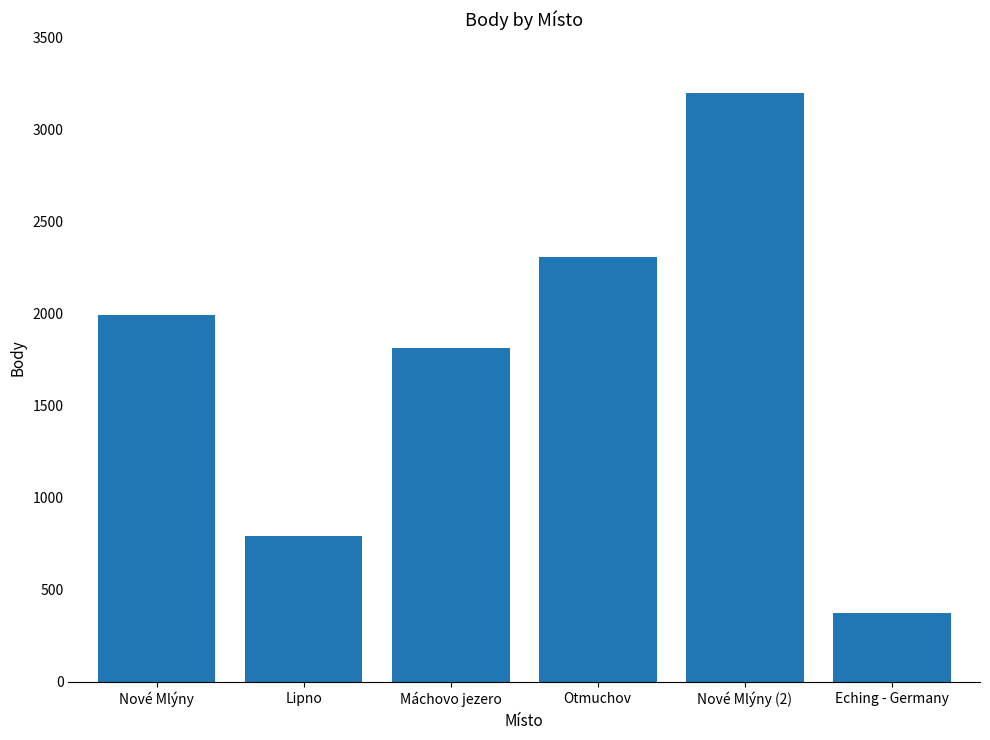

Where is the data nearest to the value 1788?

Máchovo jezero